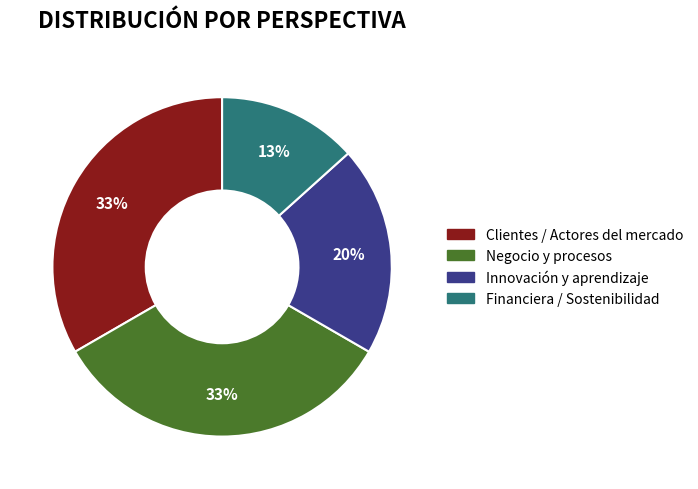

How many segments does this pie chart have?

4